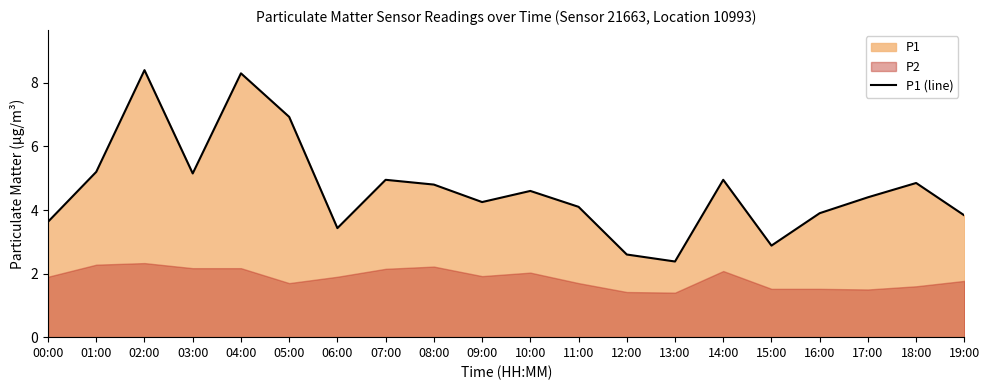

What is the difference between the maximum and minimum values?

6.0